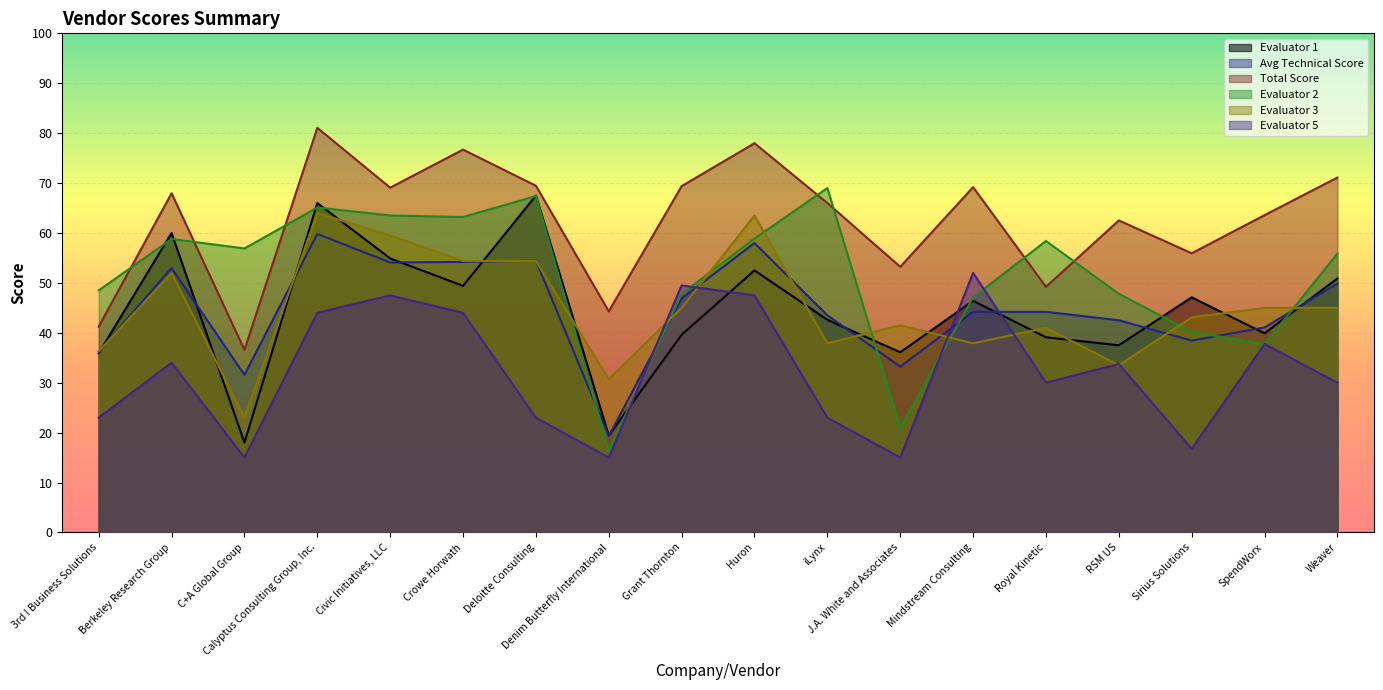

Which category has the highest value in the Evaluator 5 series?

Mindstream Consulting